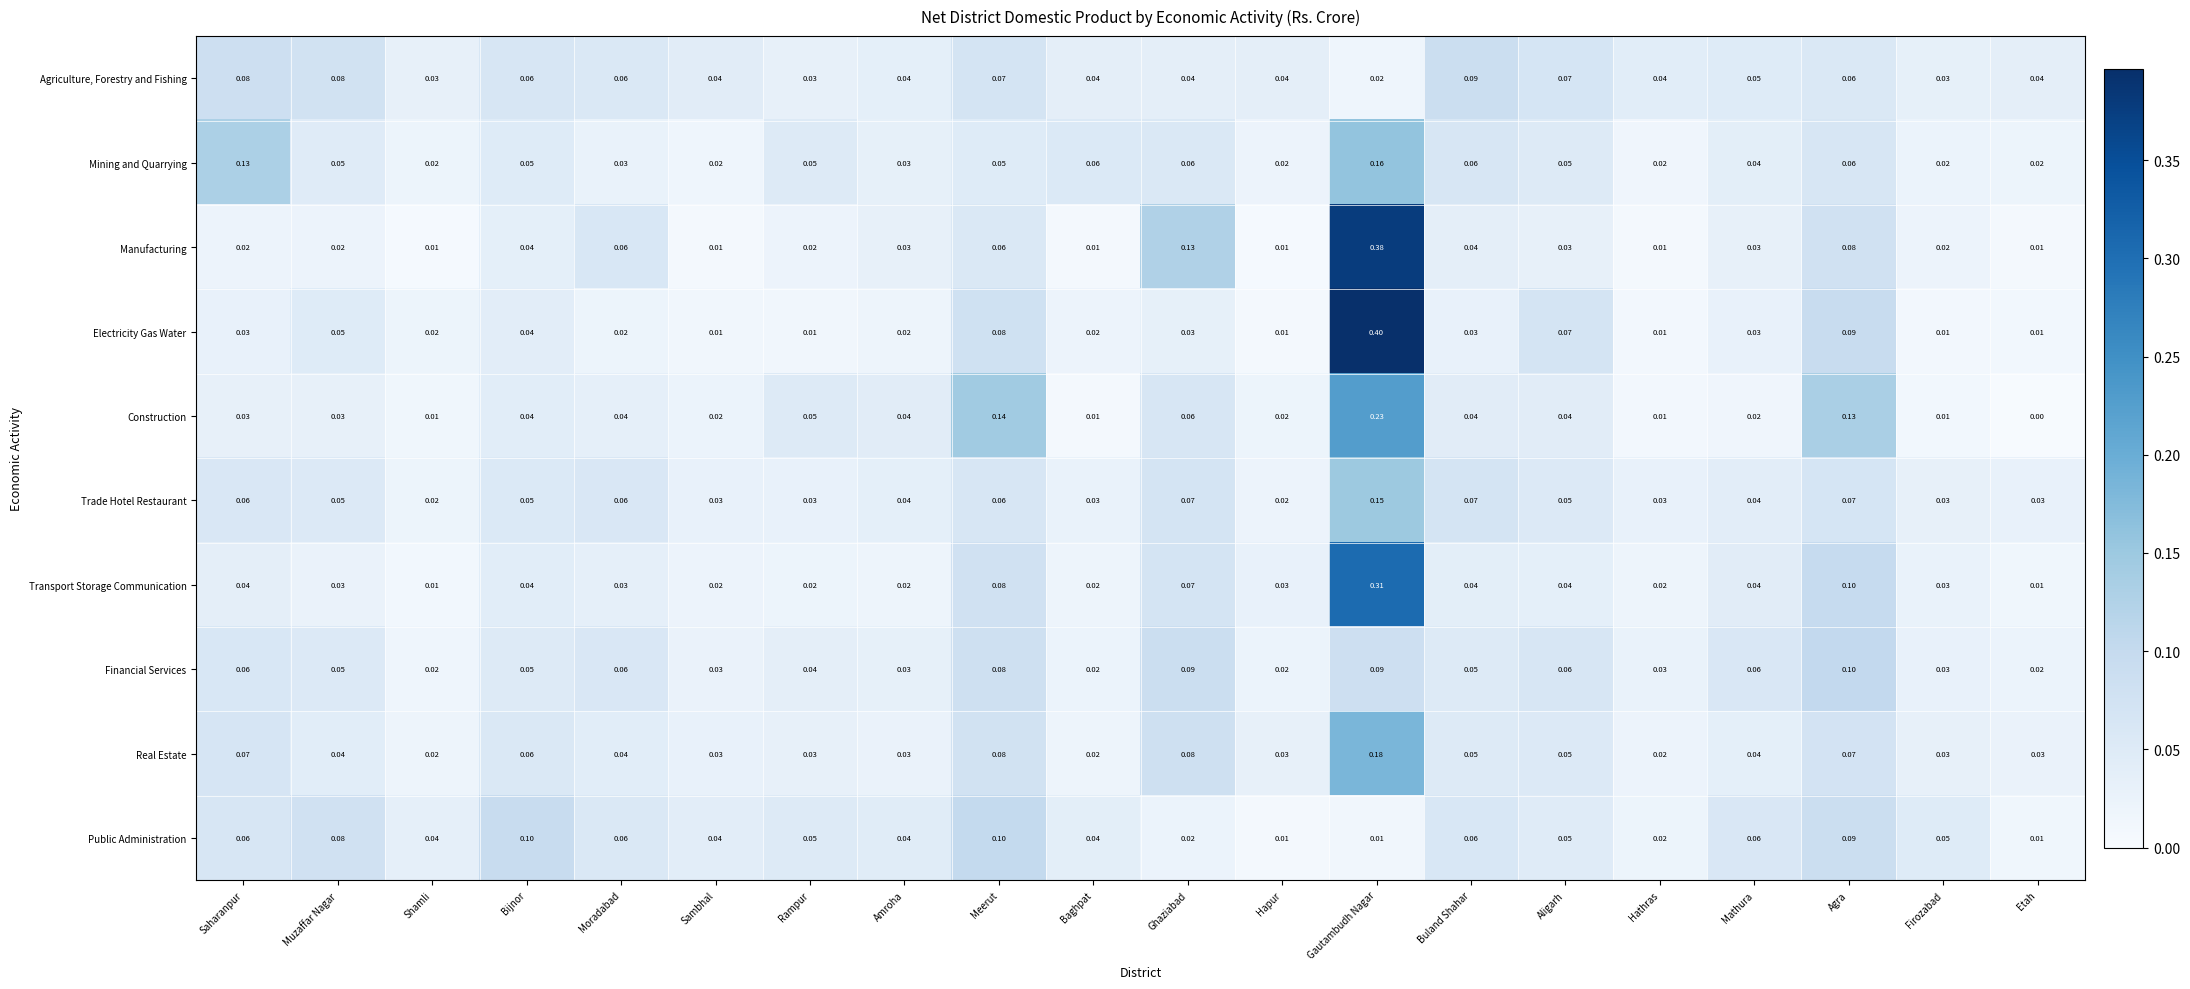

At how many categories does at least one series exceed 0?

20